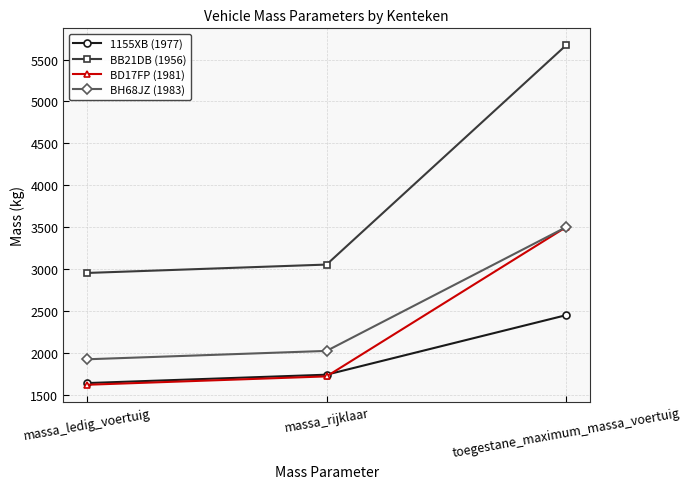

Reading left to right, transcribe all the data shown in this chart.

1155XB (1977): 1640	1740	2450
BB21DB (1956): 2954	3054	5670
BD17FP (1981): 1620	1720	3500
BH68JZ (1983): 1924	2024	3500